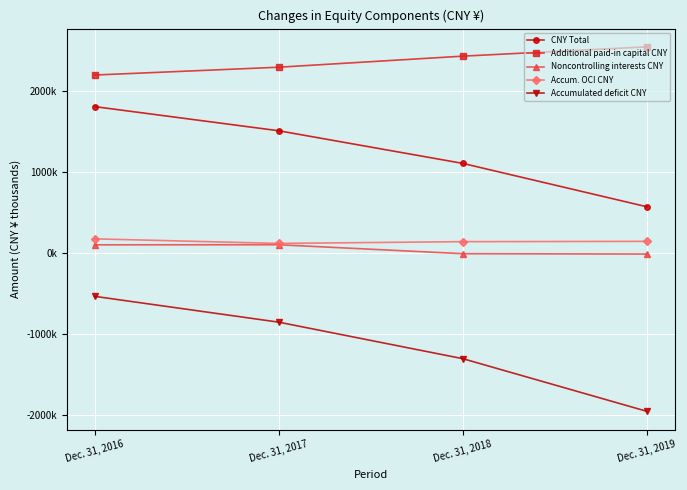

What are all the series names shown in the legend?

CNY Total, Additional paid-in capital CNY, Noncontrolling interests CNY, Accum. OCI CNY, Accumulated deficit CNY